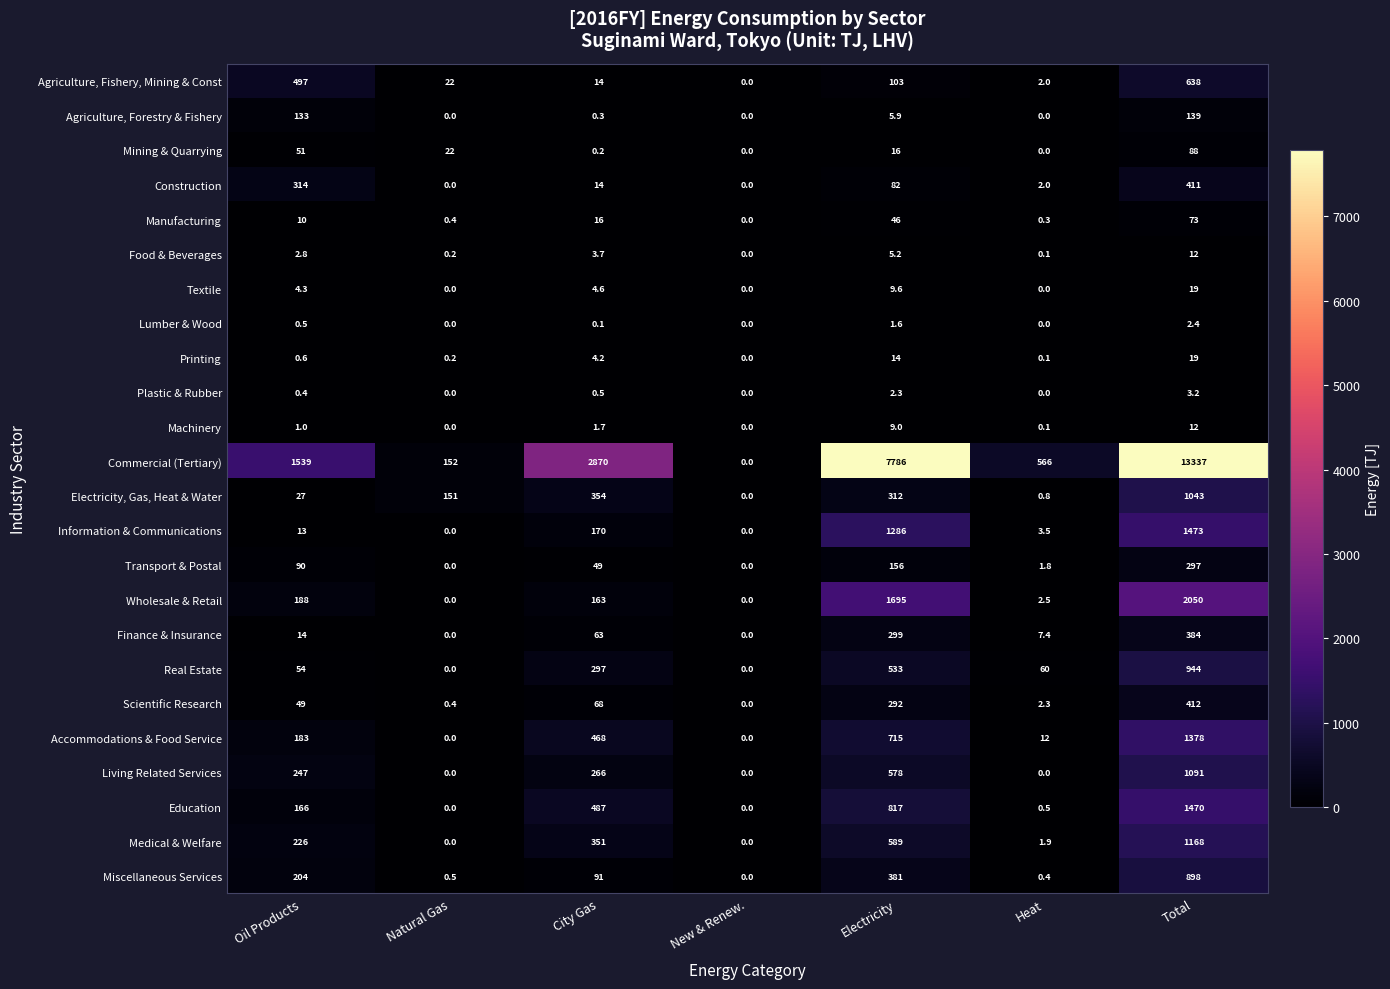

True or false: Living Related Services has a value of -425.3 at Heat.

False